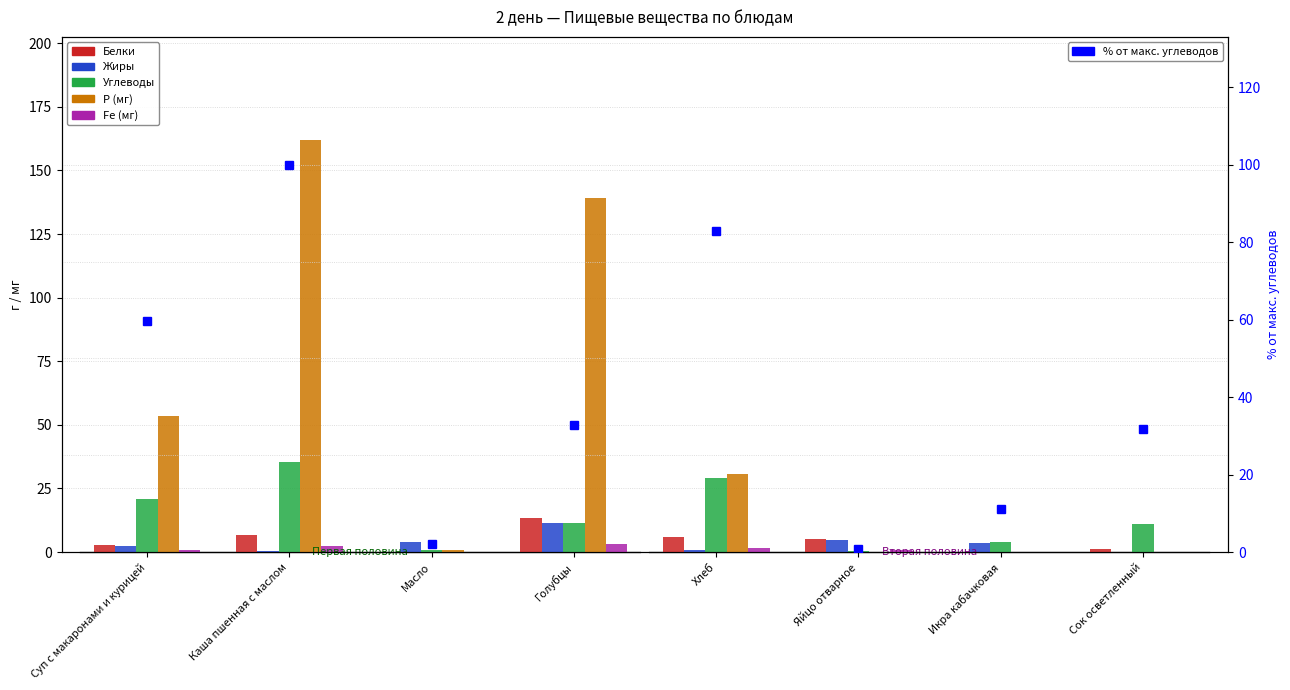

The value of Р (мг) at Каша пшенная с маслом is 68.1. True or false?

False